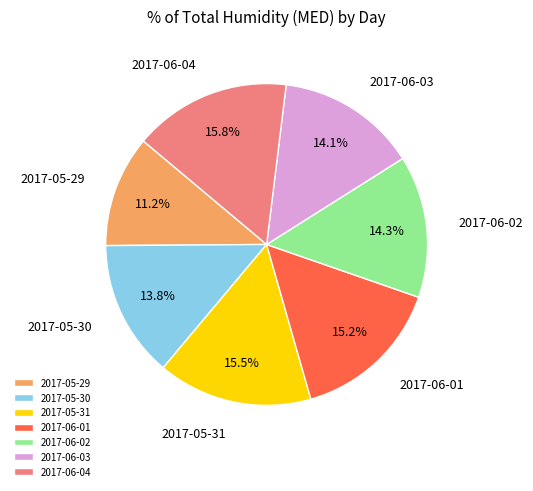

How many slices are in this pie chart?

7